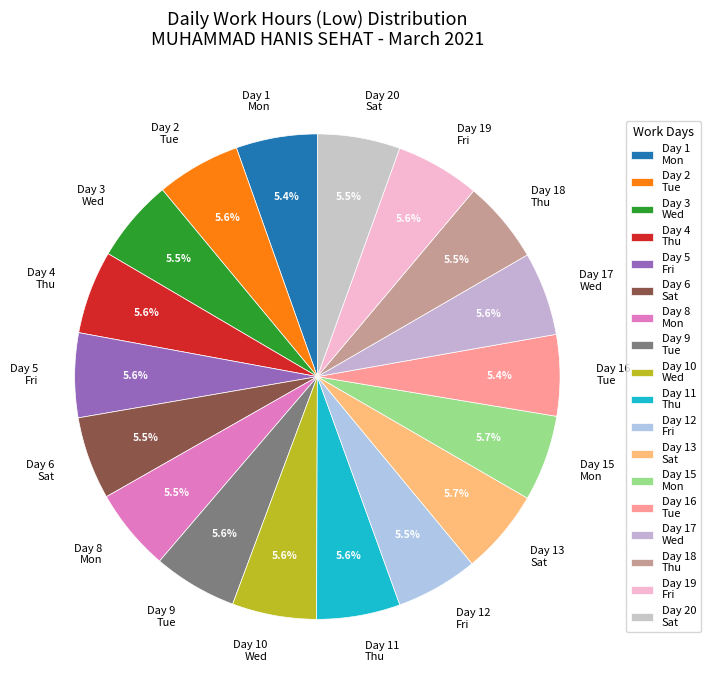

Is the sum of Day 6 Sat and Day 15 Mon greater than half?

No